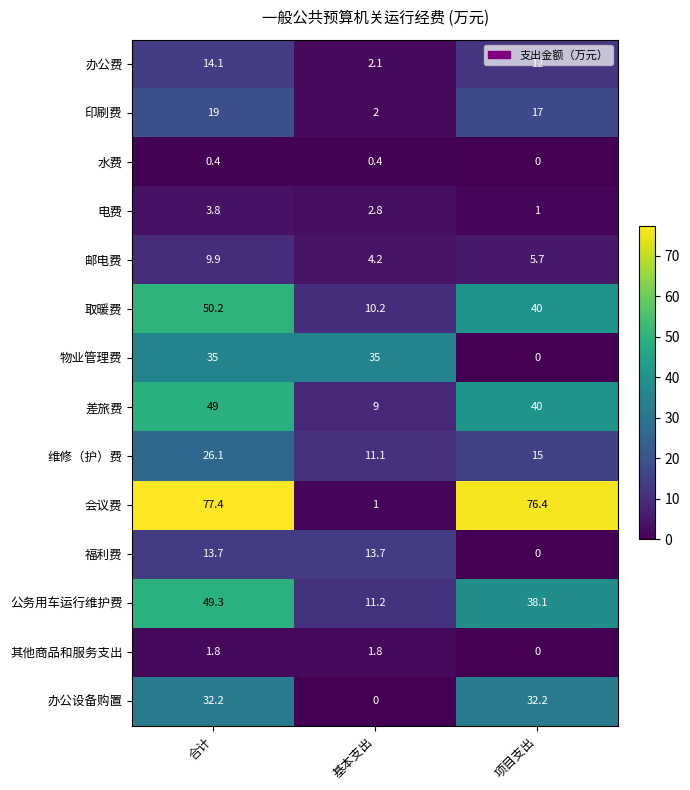

What is the average value of the 其他商品和服务支出 series?

1.2